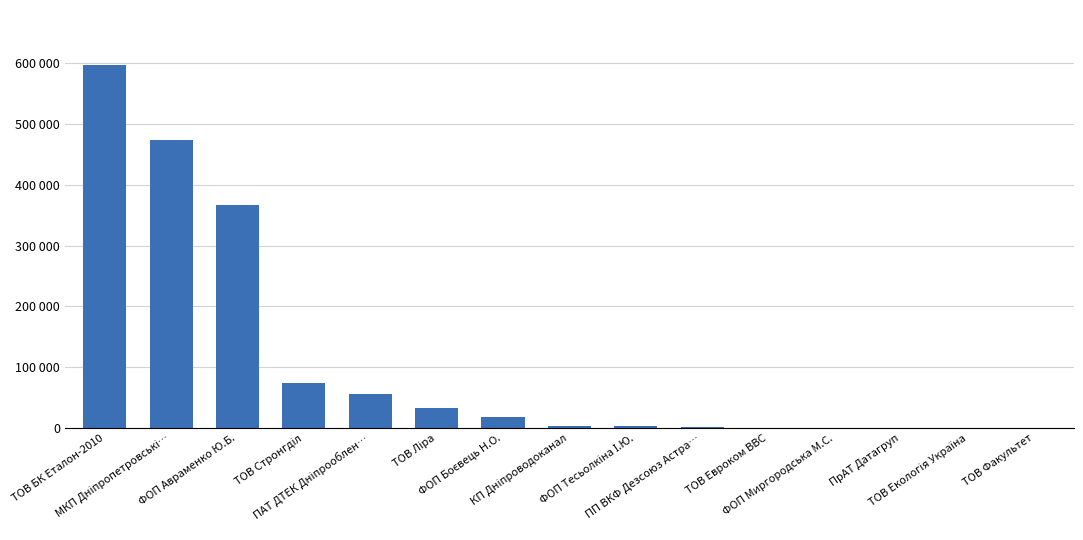

Where does the data first go above 4325?

ТОВ БК Еталон-2010